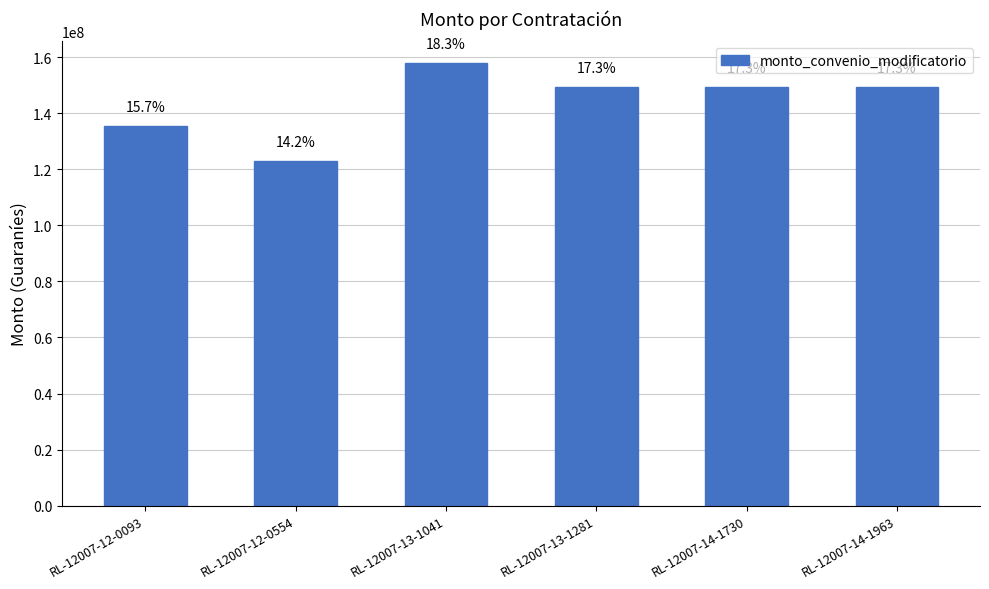

What is the value of the 5th bar from the left?

149310000